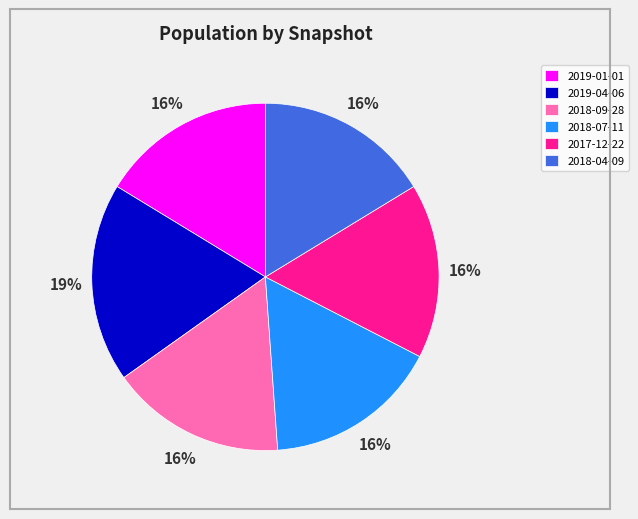

What percentage is the 2018-04-09 slice, to the nearest percent?

16%